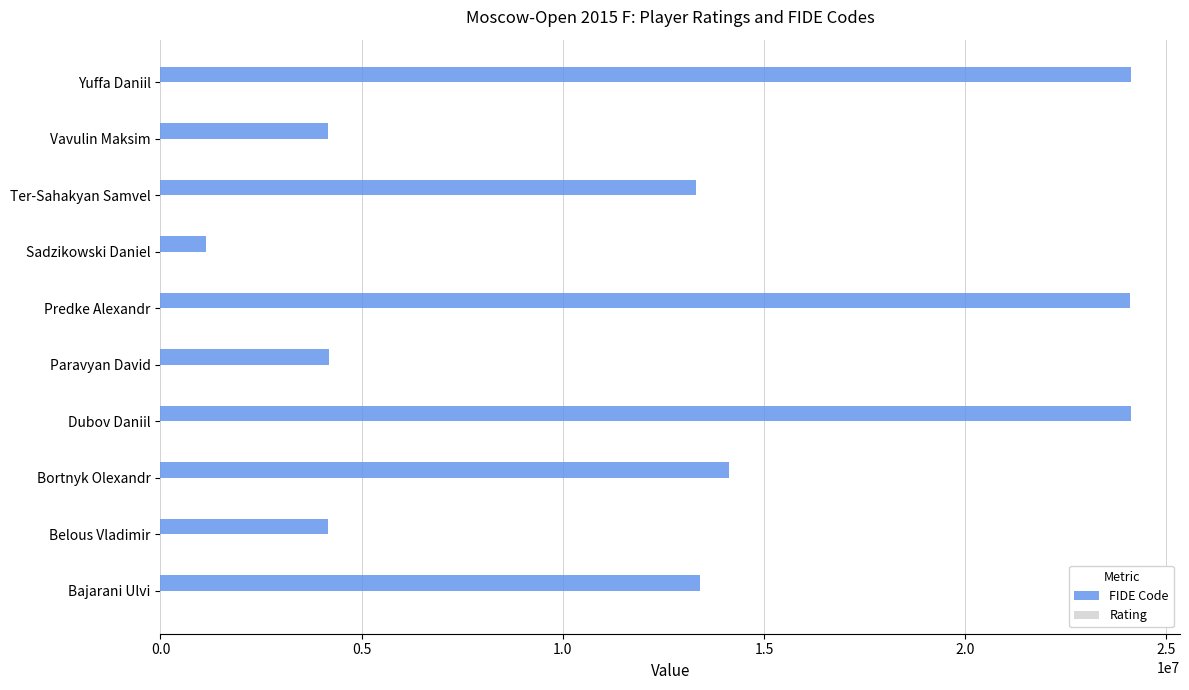

Which series has the largest total across all categories?

FIDE Code